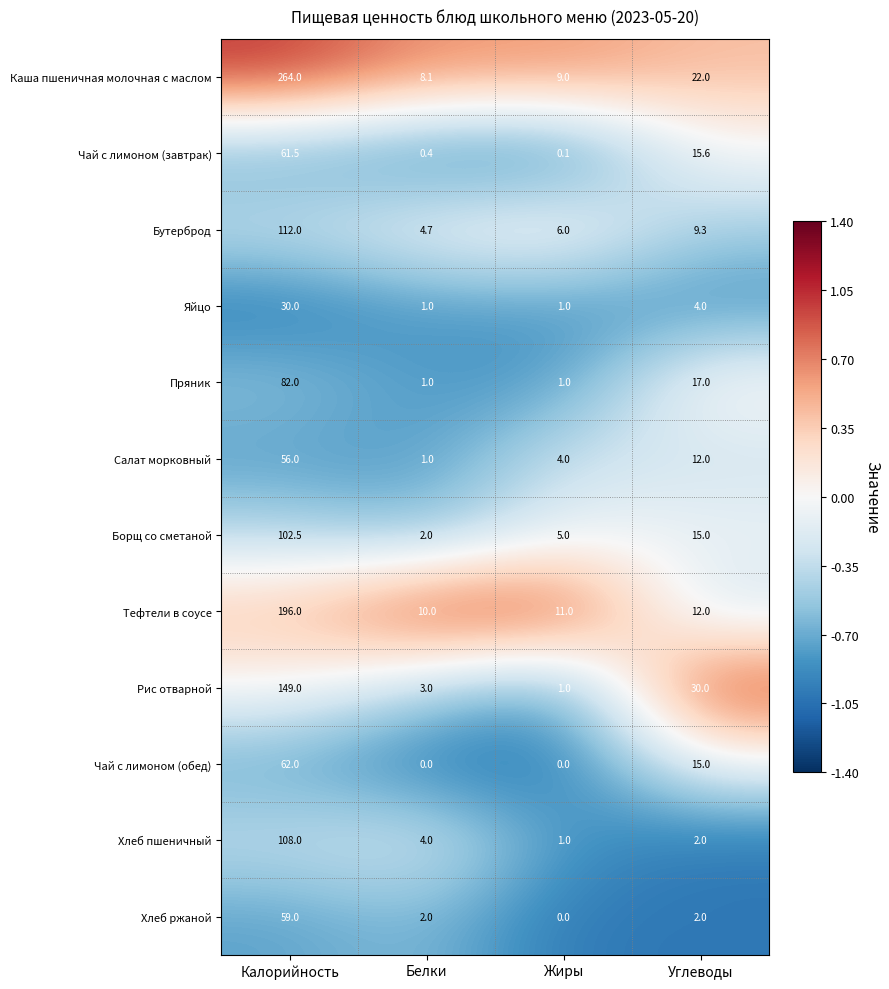

What is the difference between the highest and lowest values at Углеводы?

28.0